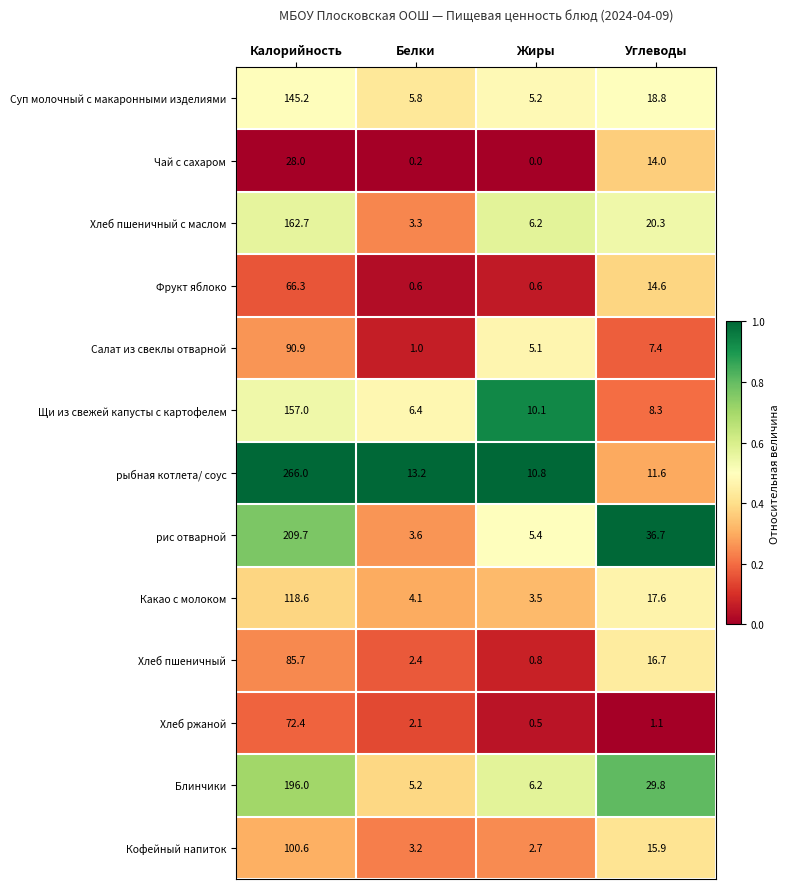

Is the value of Хлеб пшеничный at Жиры greater than the value of рыбная котлета/ соус at Белки?

No